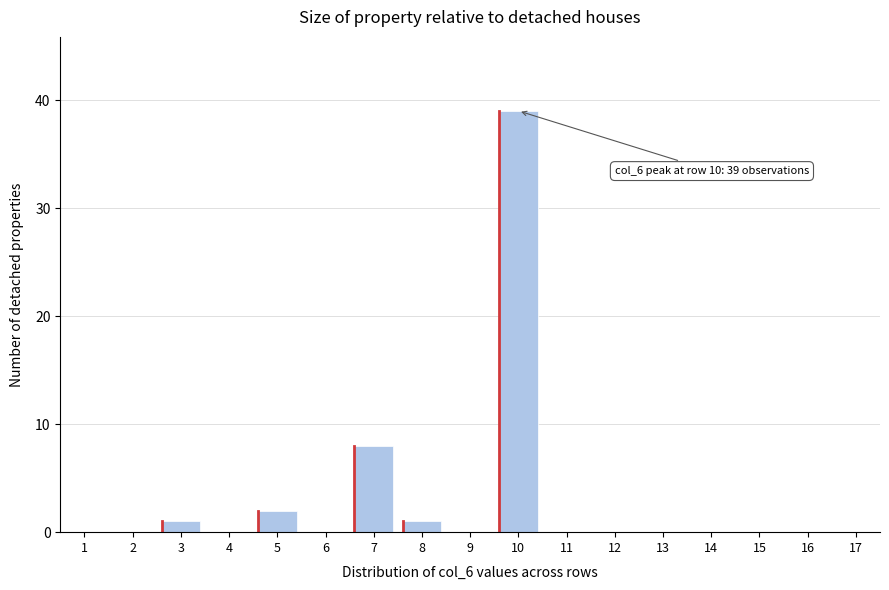

Reading left to right, extract all data points from this chart.

1=0	2=0	3=1	4=0	5=2	6=0	7=8	8=1	9=0	10=39	11=0	12=0	13=0	14=0	15=0	16=0	17=0